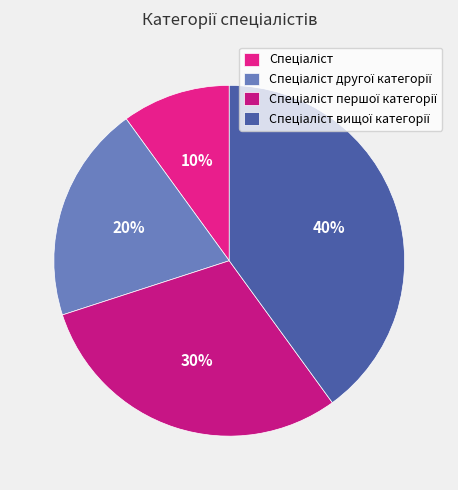

Count the number of slices in the pie.

4